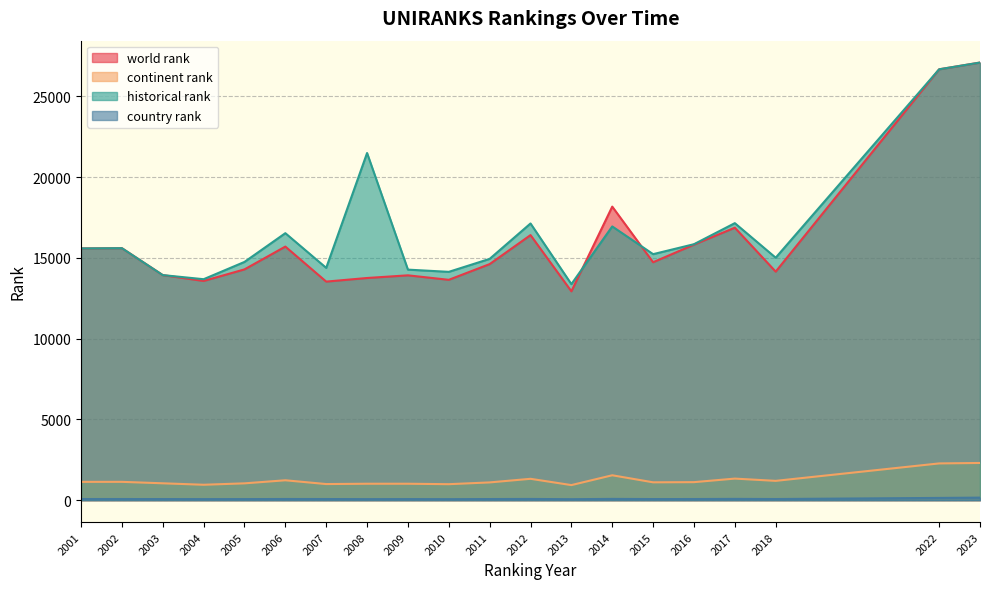

What is the total value across all series at 2014?

36744